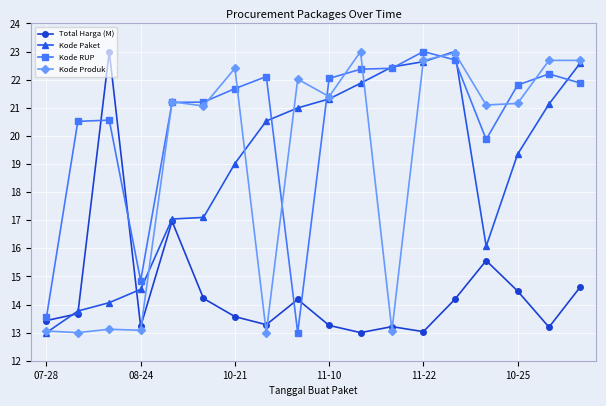

True or false: Kode Produk has more than 1 points higher than both neighbors.

True